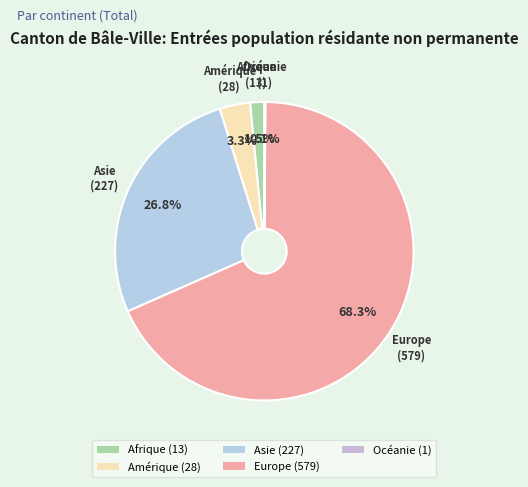

Which has a higher value, Afrique (13) or Asie (227)?

Asie (227)